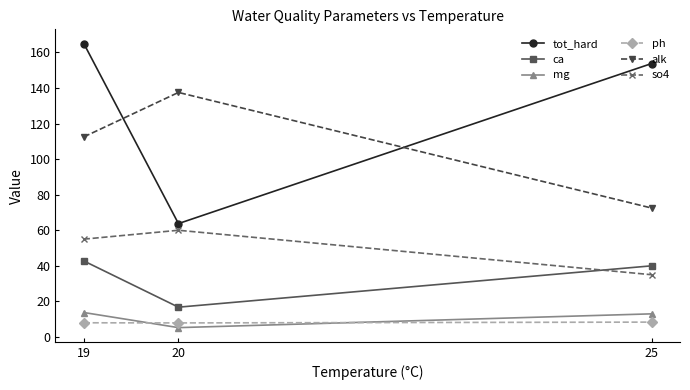

True or false: tot_hard has a value of 222.1 at 25.

False